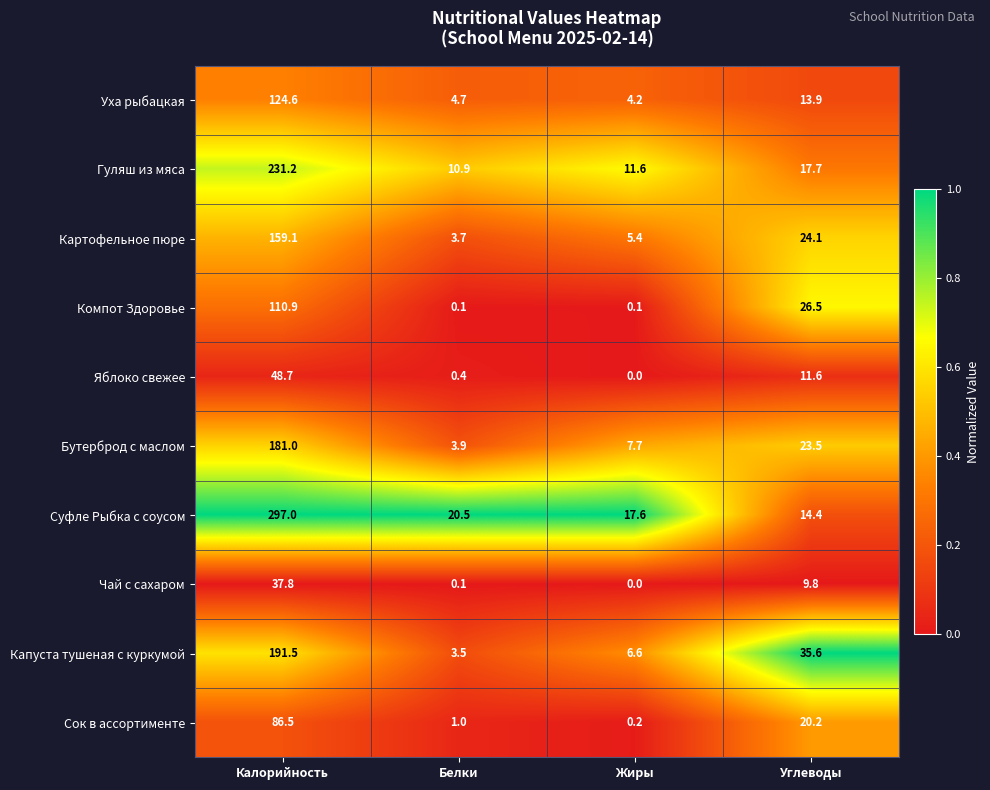

Is it true that Сок в ассортименте equals 23.0 at Калорийность?

False